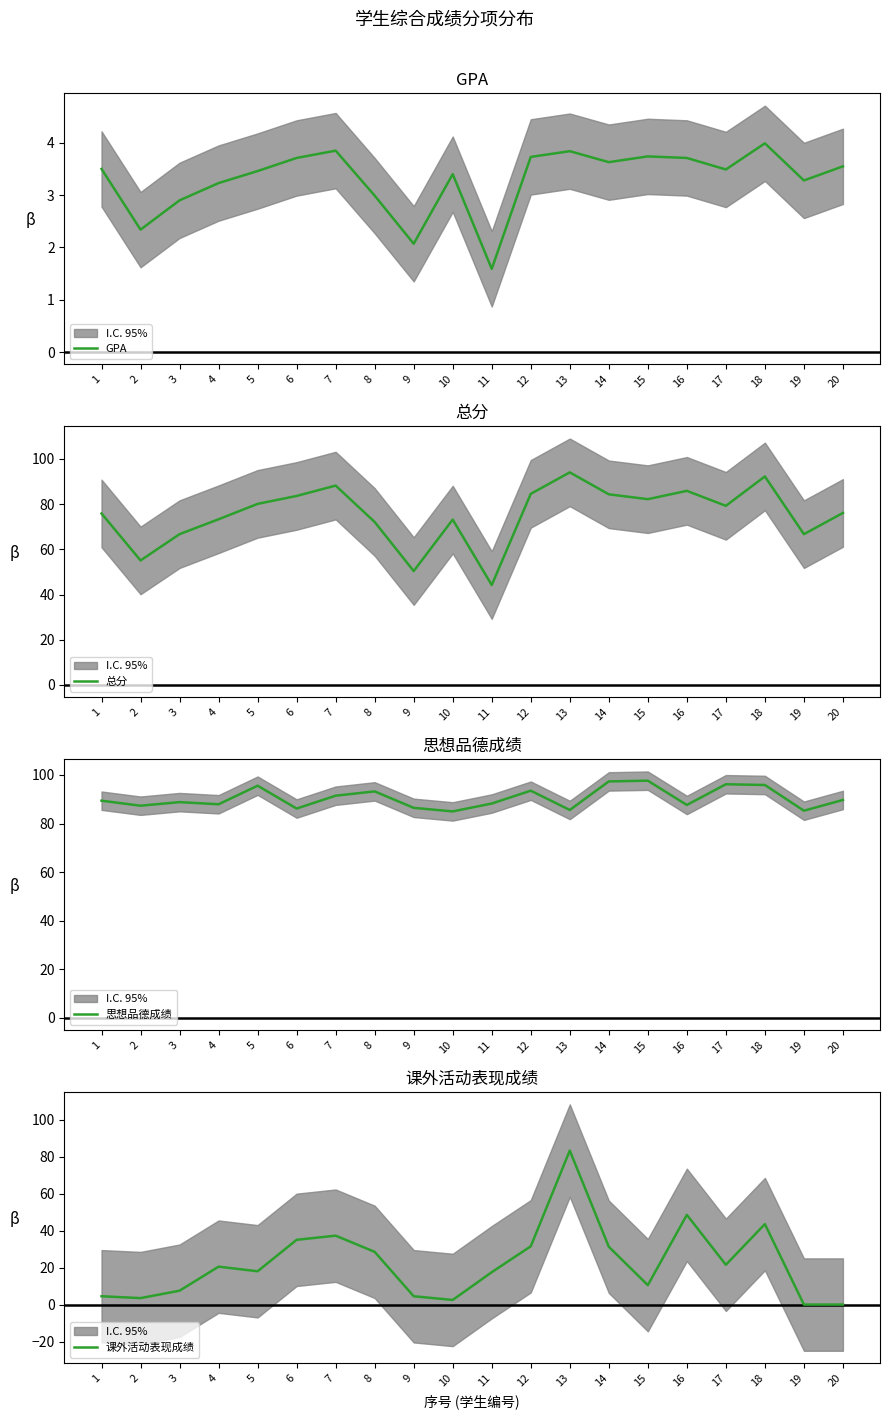

What is the value of the 总分 point at the 7th from the left?

88.2